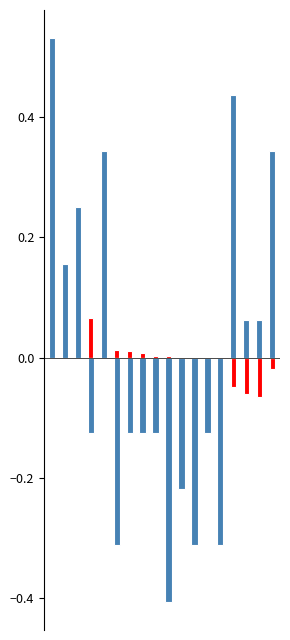

What is the maximum value shown in the chart?

0.5